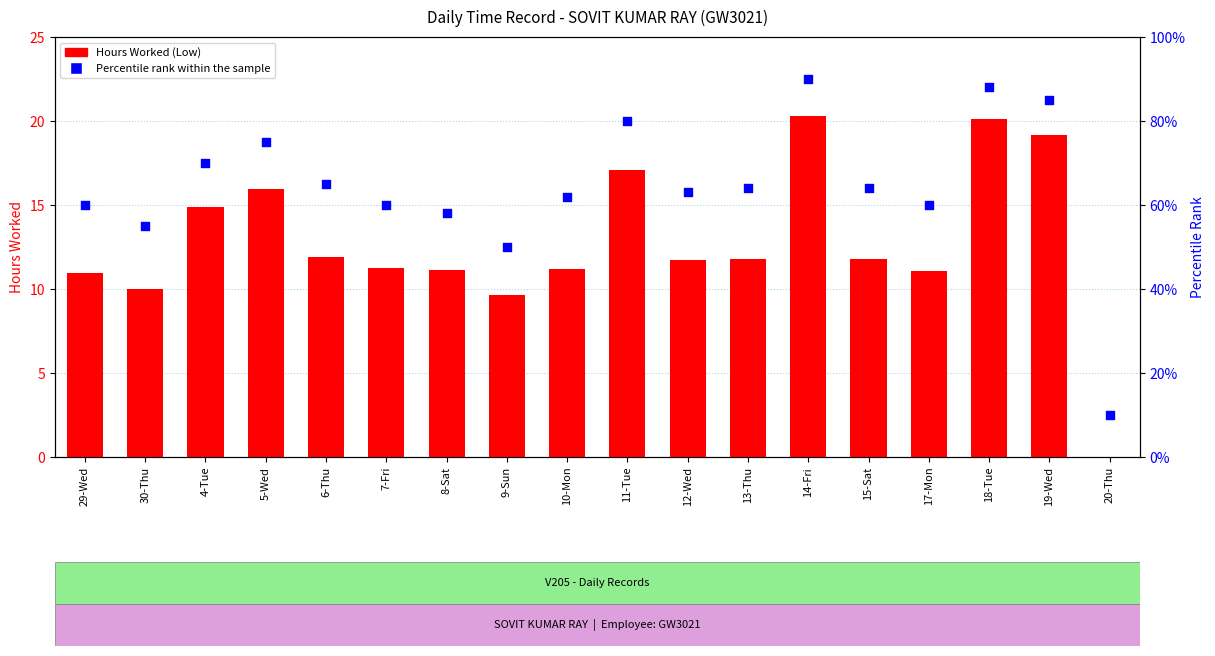

What are all the series names shown in the legend?

Hours Worked (Low), Percentile rank within the sample